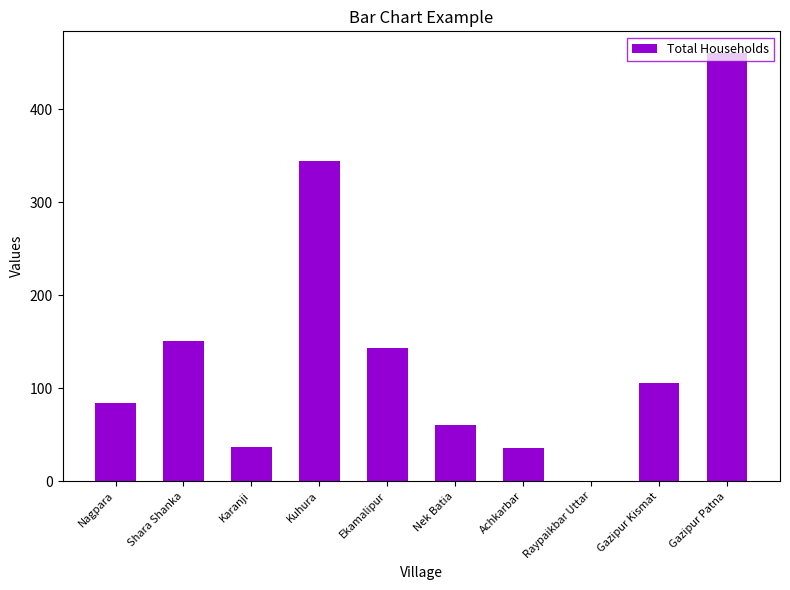

Which has a higher value, Nek Batia or Shara Shanka?

Shara Shanka